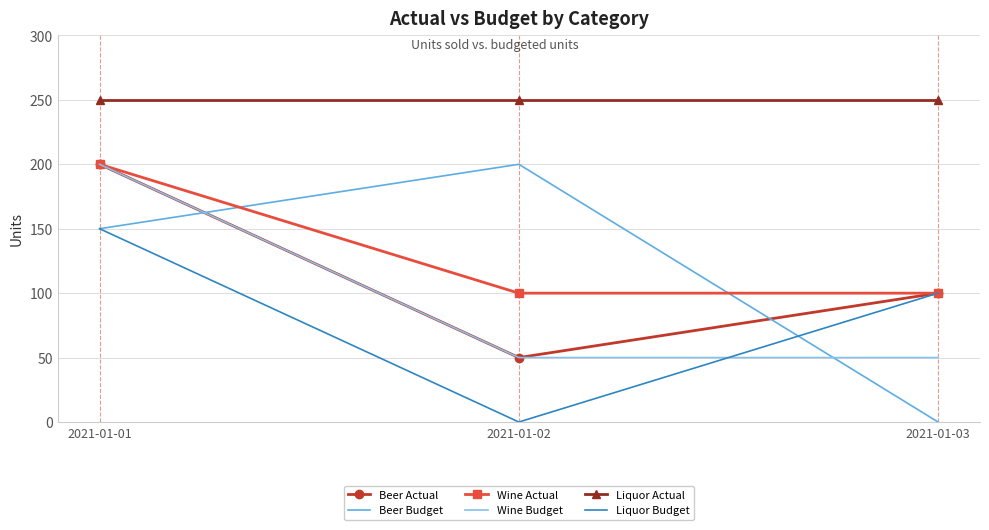

What is the lowest value of the Beer Actual series?

50